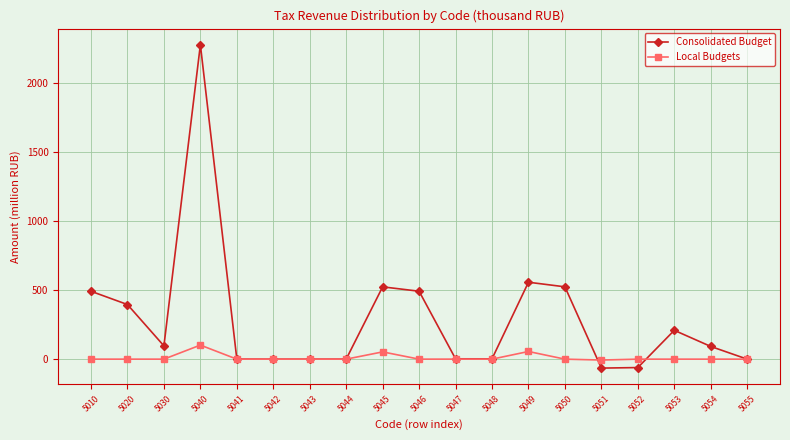

Is this an area chart (filled region under the line)?

No